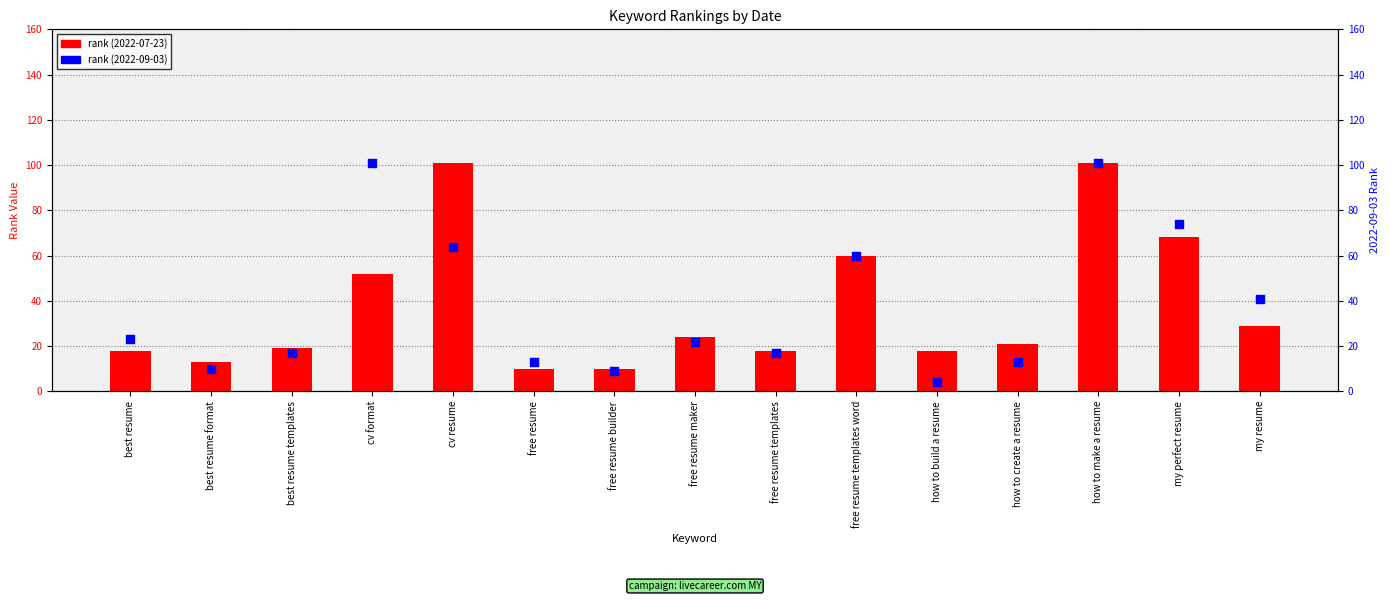

Is the value of 2022-09-03 rank at best resume format greater than the value of 2022-07-23 rank at my perfect resume?

No